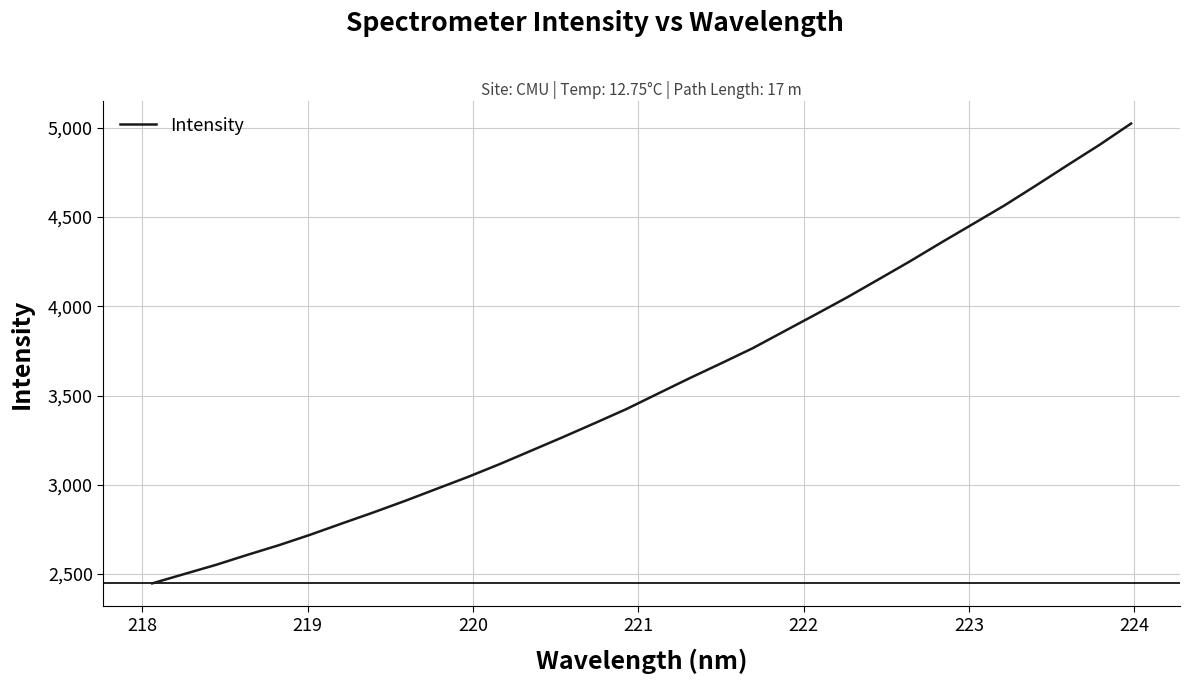

What is the difference between the maximum and minimum values?

2575.7